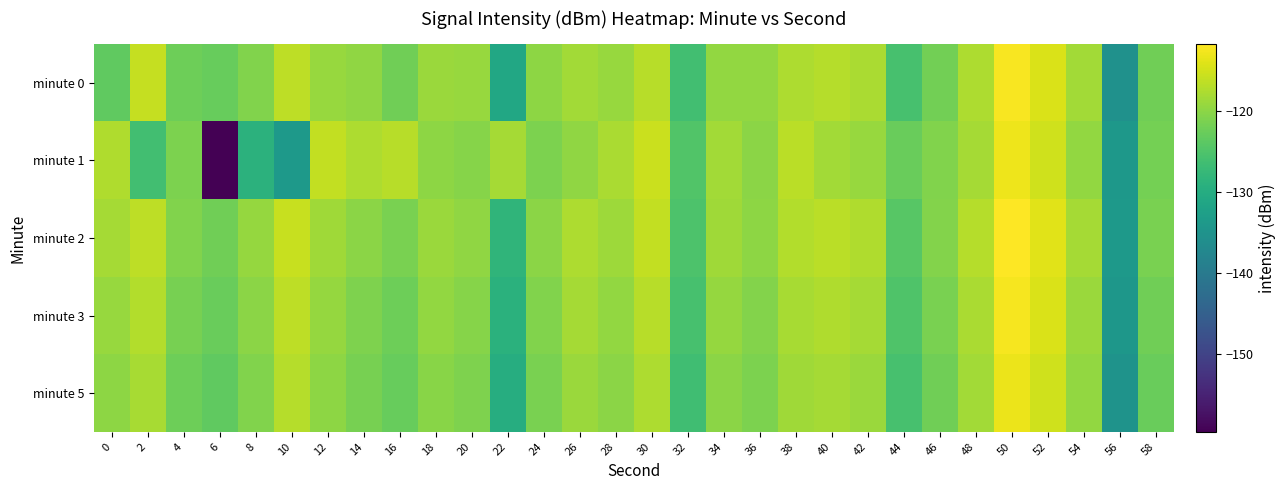

Which has a higher value, 34 or 20?

20